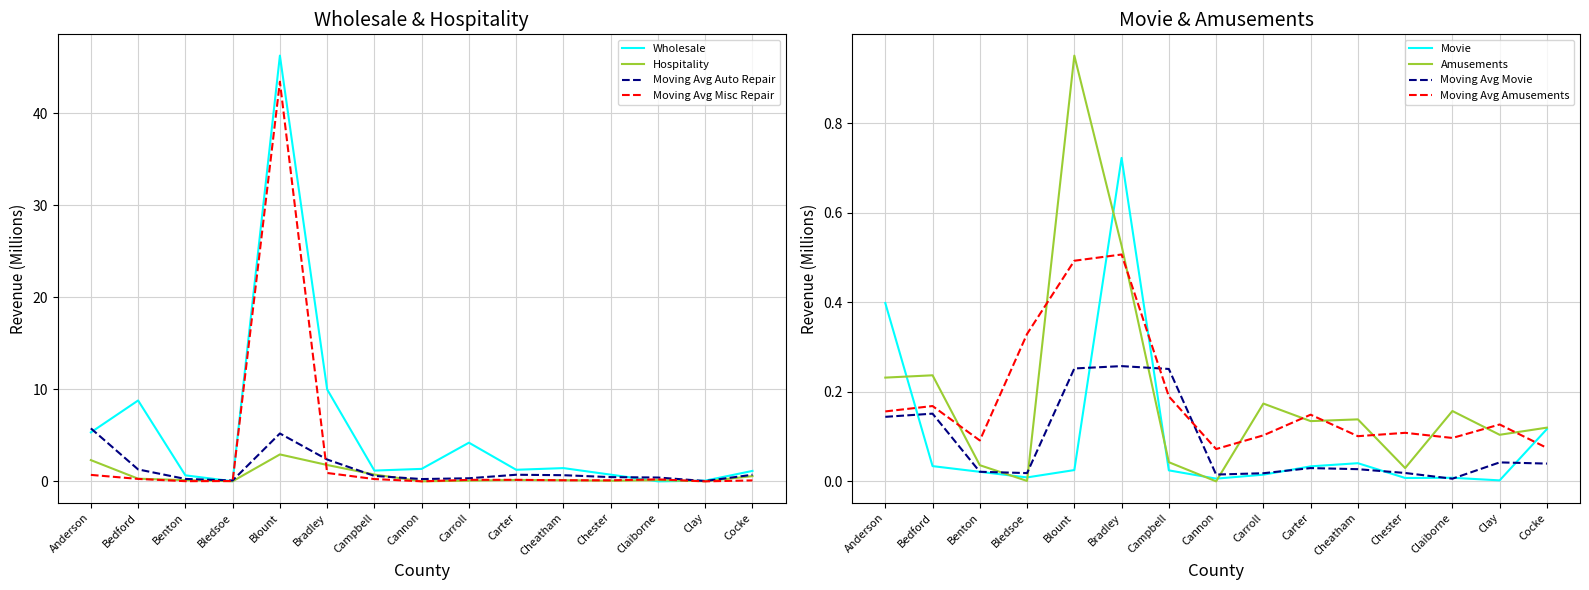

Reading left to right, extract all data points from this chart.

Hospitality: 2.3	0.3	0.1	0.0	2.9	1.8	0.7	0.0	0.1	0.2	0.1	0.1	0.1	0.0	0.6
Wholesale: 5.3	8.8	0.7	0.0	46.2	10.0	1.2	1.4	4.2	1.3	1.4	0.7	0.0	0.1	1.1
Auto Repair: 5.8	1.3	0.3	0.1	5.2	2.4	0.6	0.3	0.3	0.7	0.7	0.5	0.4	0.0	0.7
Misc Repair: 0.7	0.3	0.0	0.0	43.4	0.9	0.2	0.0	0.2	0.2	0.1	0.1	0.2	0.0	0.1
Movie: 0.4	0.0	0.0	0.0	0.0	0.7	0.0	0.0	0.0	0.0	0.0	0.0	0.0	0.0	0.1
Amusements: 0.2	0.2	0.0	0.0	1.0	0.5	0.0	0.0	0.2	0.1	0.1	0.0	0.2	0.1	0.1